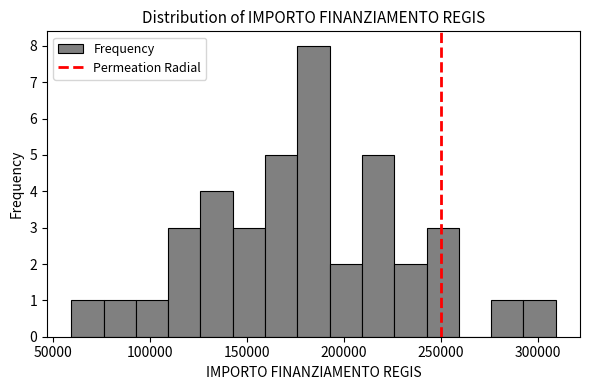

Around what value on the x-axis is the tallest bar? Give the approximate position of its centre, as read against the axis.

185000